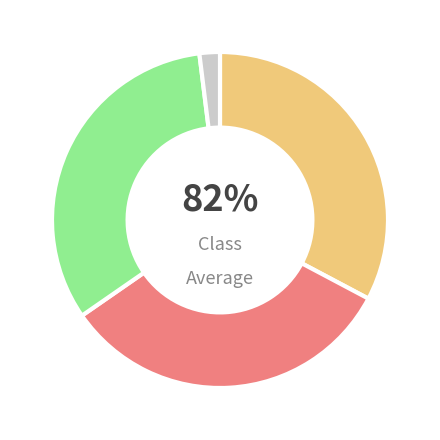

What percentage is NOT represented by 2?

66.4%